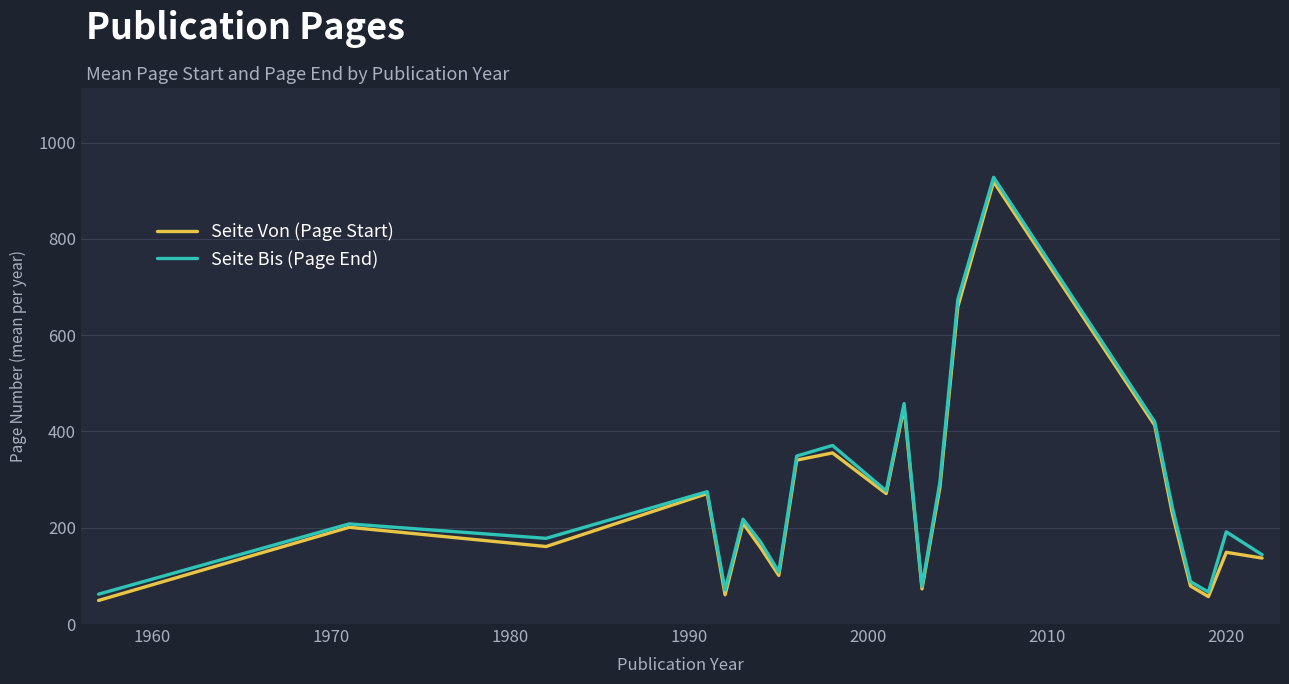

What is the highest value of the Seite Bis (Page End) series?

928.0